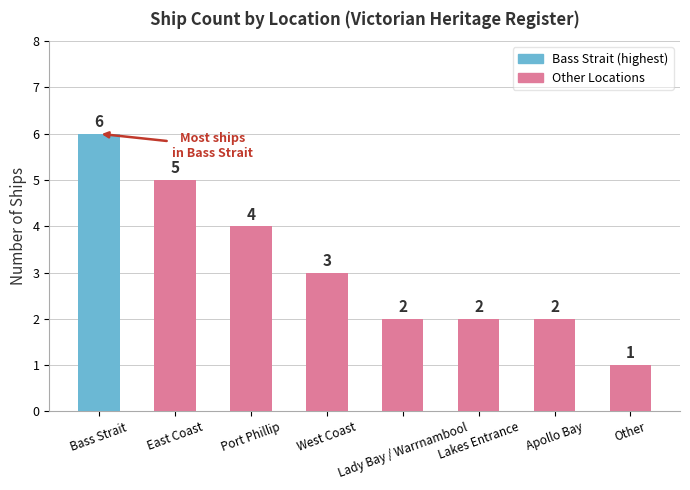

What is the label of the 2nd bar from the left?

East Coast